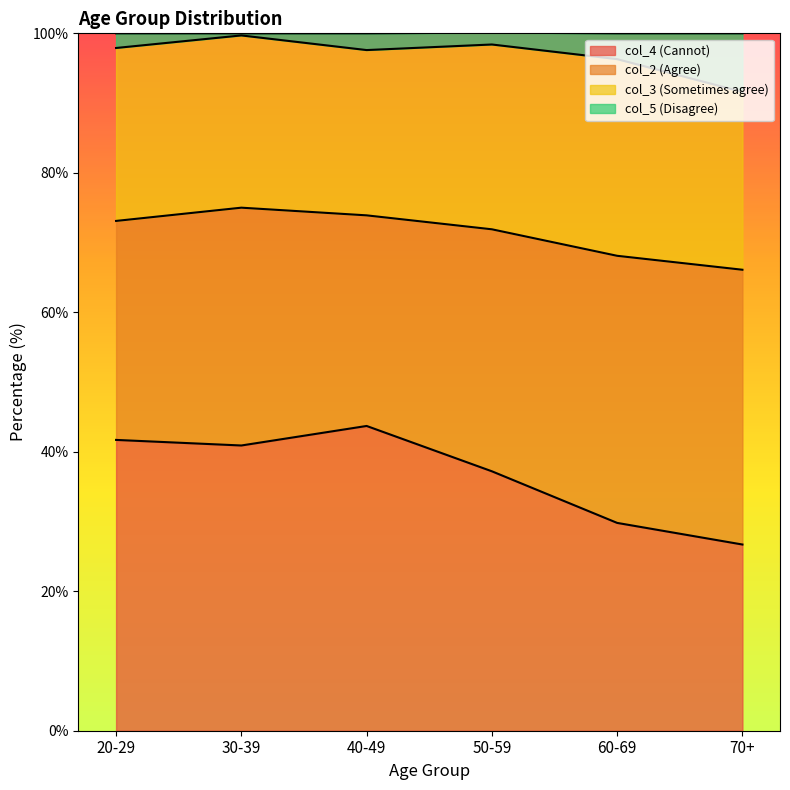

True or false: col_4 (Cannot) has a value of 15.7 at 70+.

False